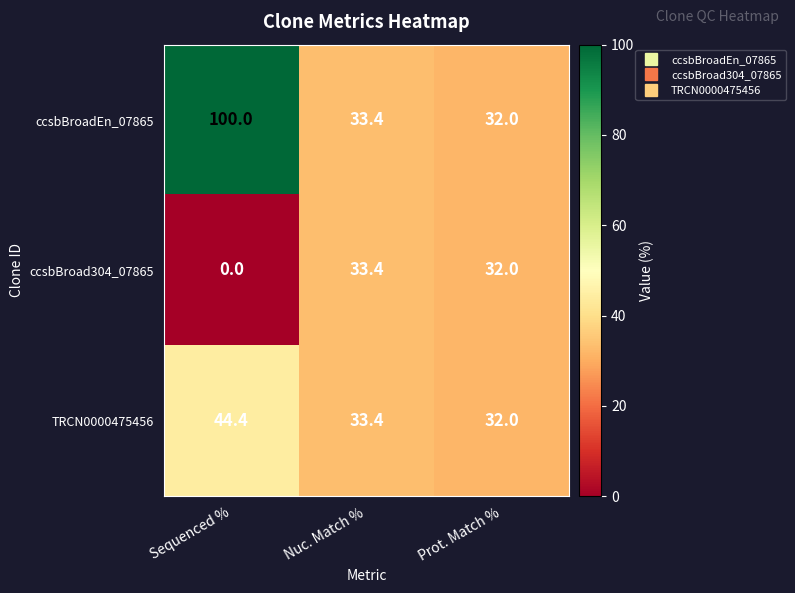

Reading left to right, what are all the values shown in this chart?

ccsbBroadEn_07865: 100.0	33.4	32.0
ccsbBroad304_07865: 0.0	33.4	32.0
TRCN0000475456: 44.4	33.4	32.0